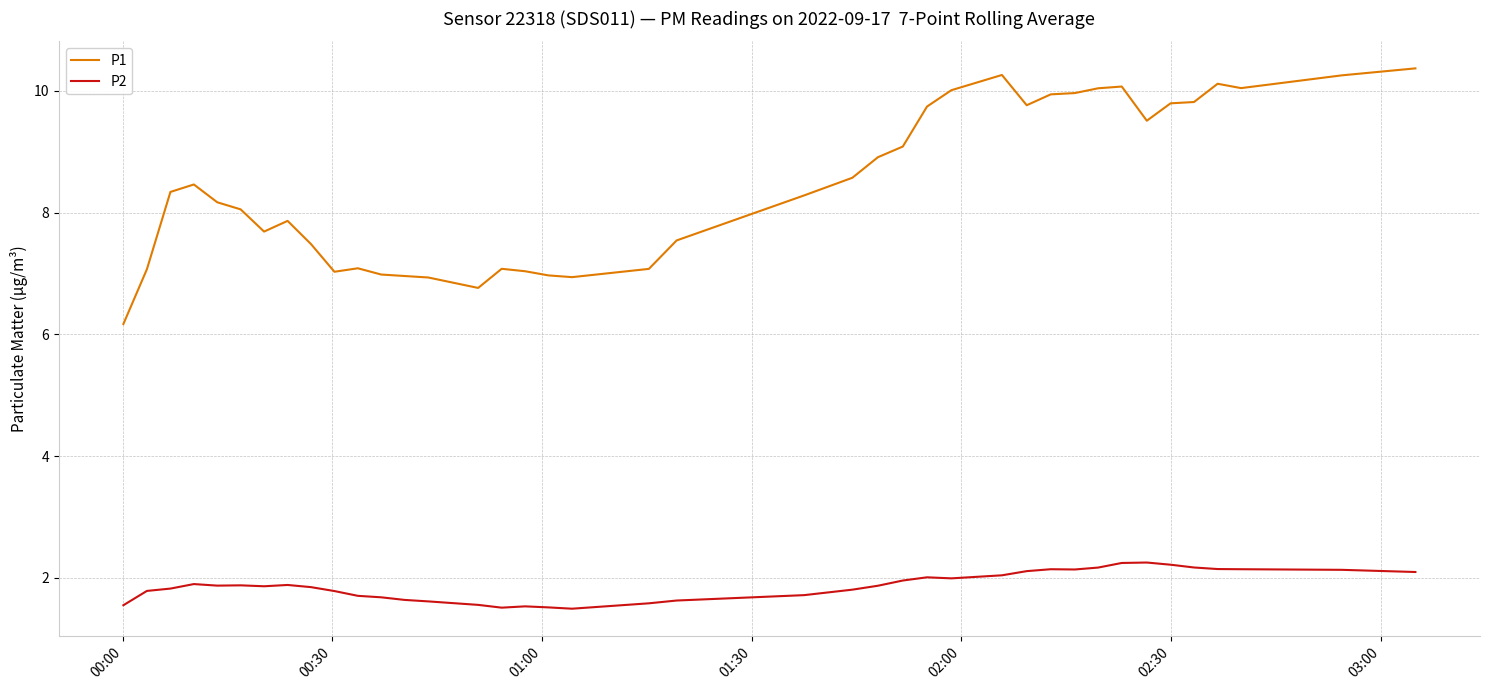

Rank the series by their maximum value, from highest to lowest.

P1, P2